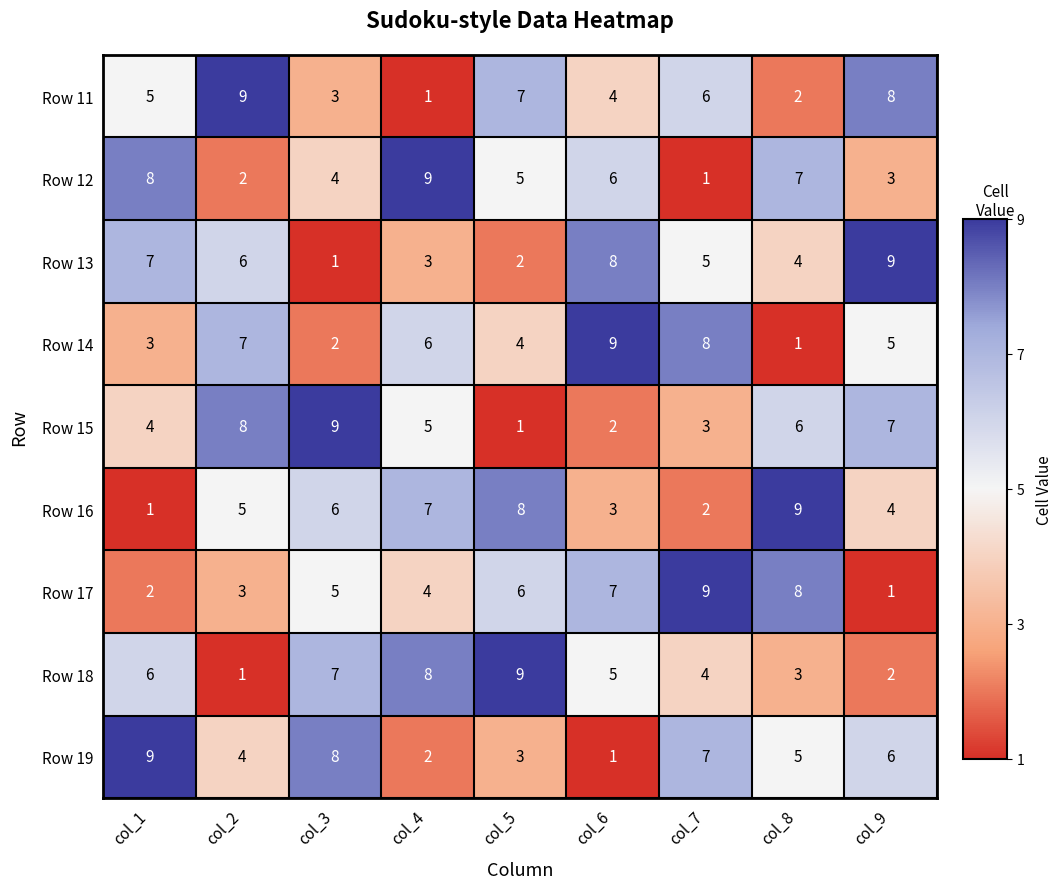

Is it true that Row 11 equals 1 at col_8?

False